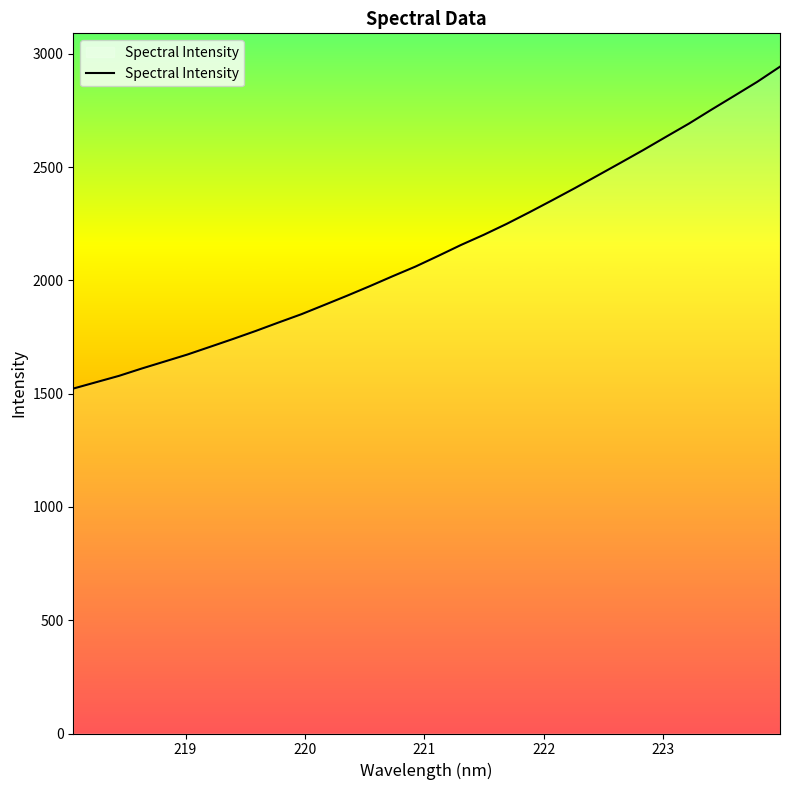

What is the greatest value displayed?

2943.4